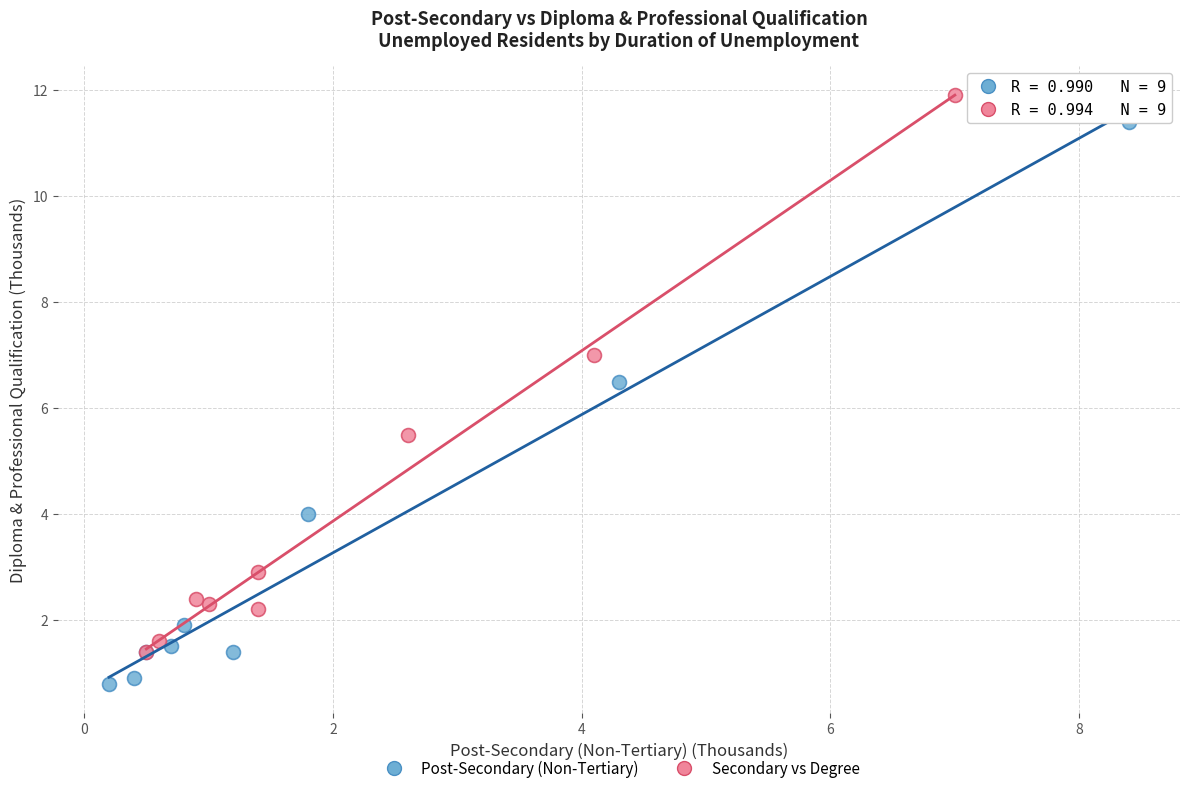

Which series has the widest spread of Y values?

Post-Secondary (Non-Tertiary)